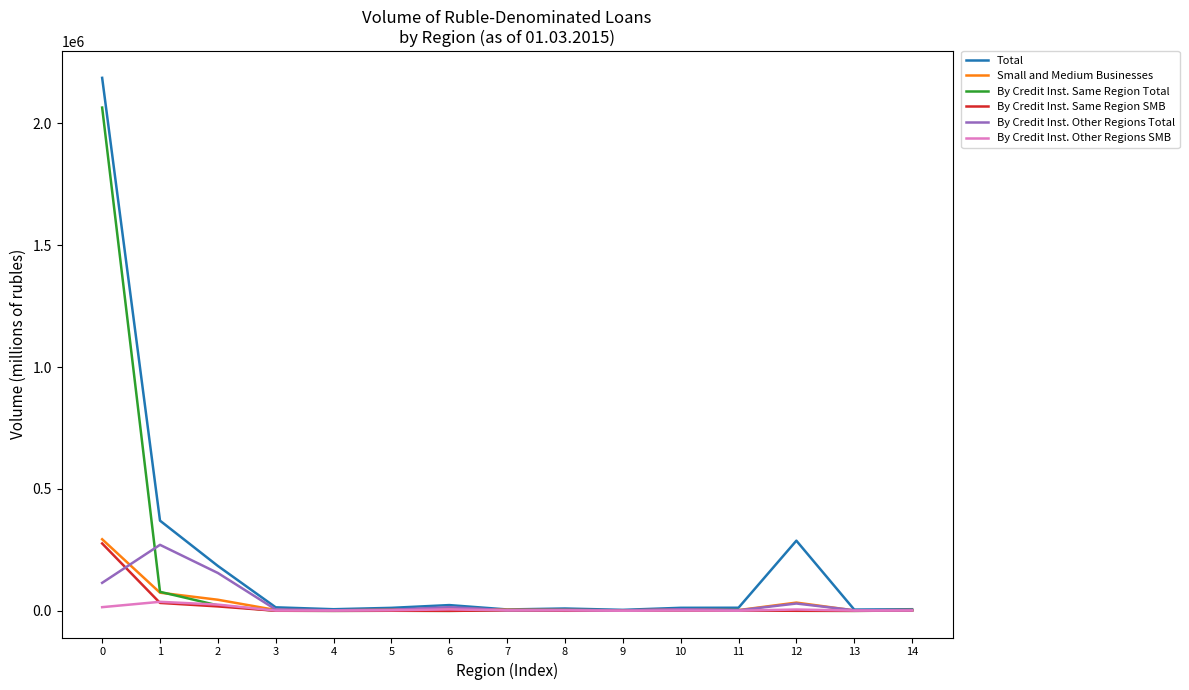

What is the total value across all series at 1?

863018